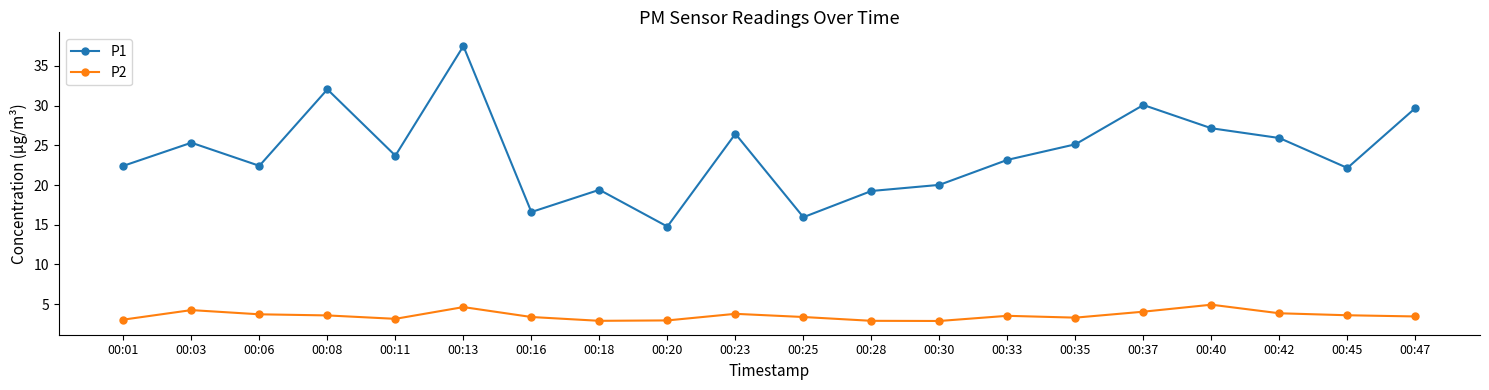

What is the value of the P2 point at the 3rd from the left?

3.7